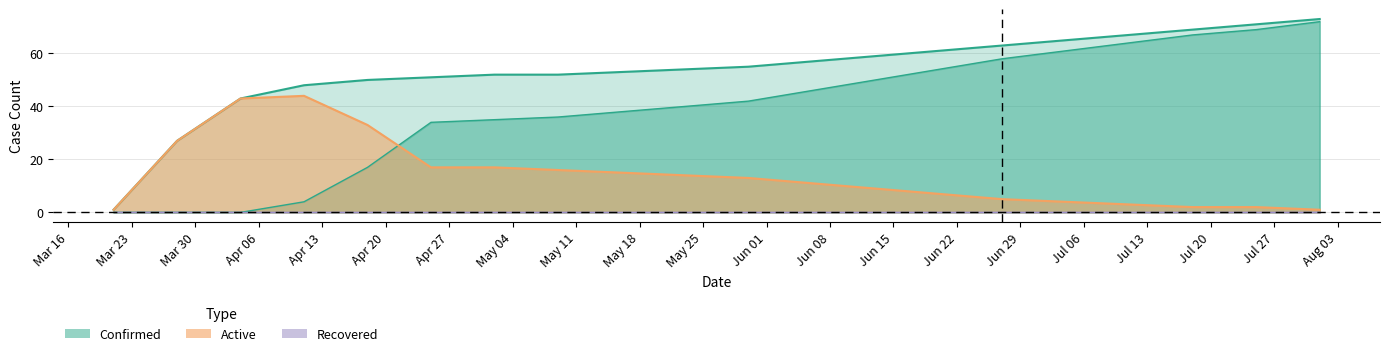

At which label is Recovered closest to 36?

2020-05-09